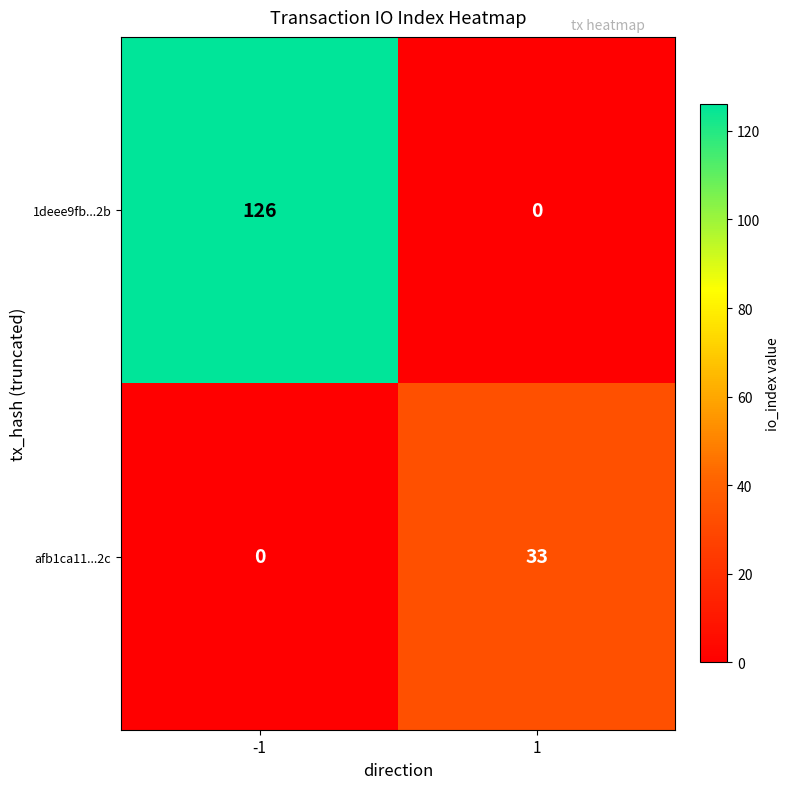

The afb1ca11...2c series shows -12 at -1. True or false?

False